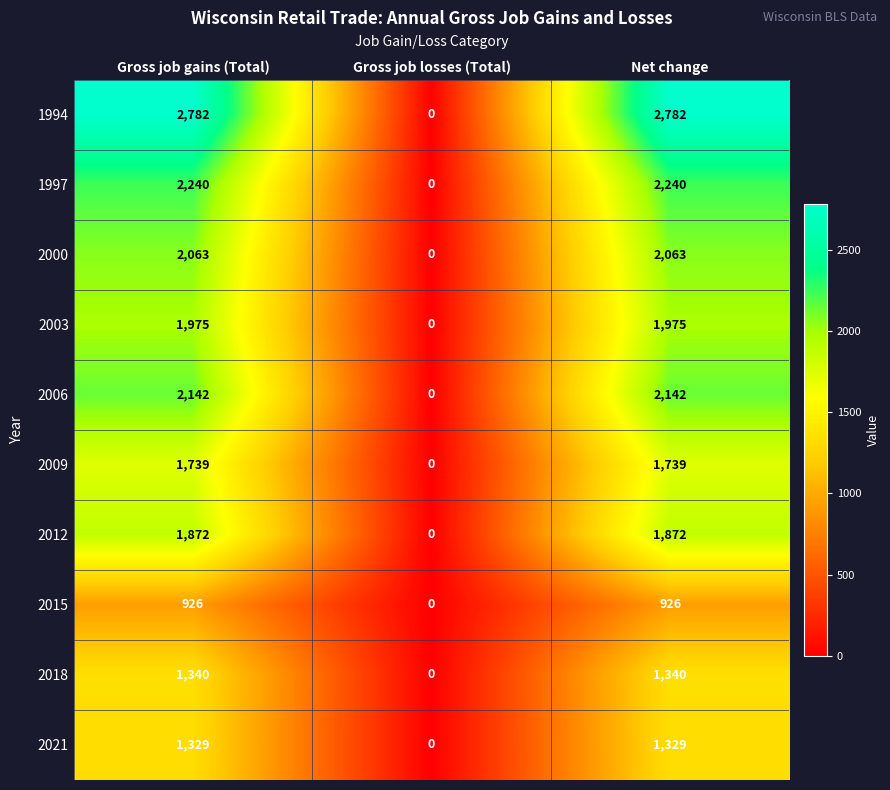

What is the sum of the 2003 values at Gross job gains (Total) and Net change?

3950